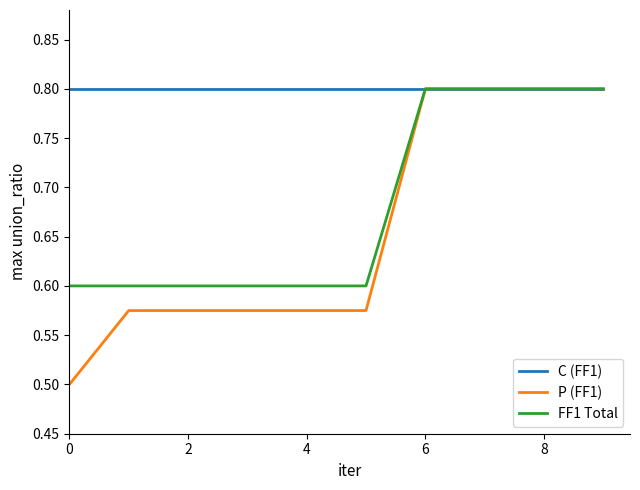

What is the greatest value displayed?

0.8